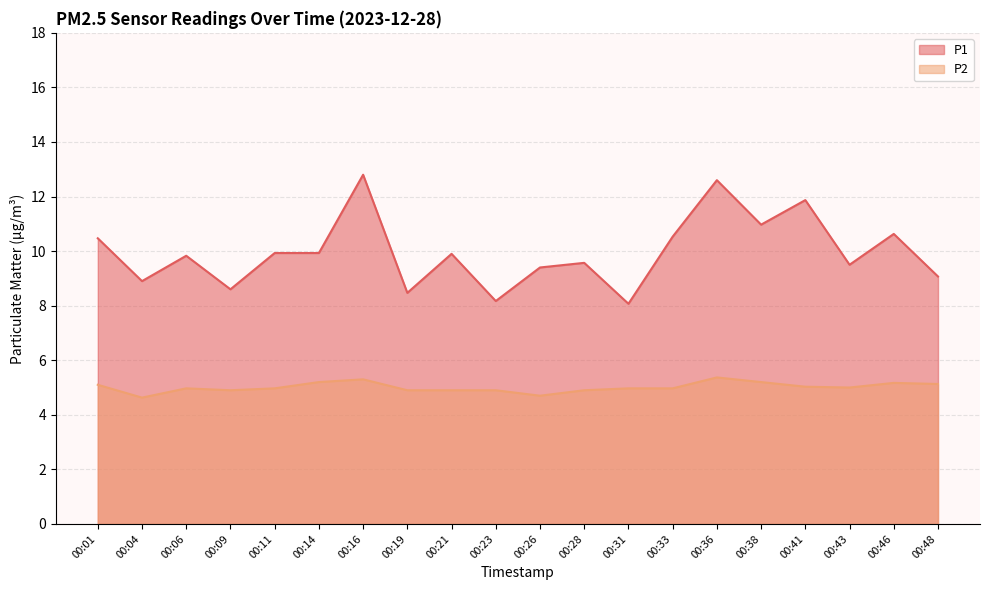

Reading left to right, list all the values displayed in this chart.

P1: 00:01=10.5	00:04=8.9	00:06=9.8	00:09=8.6	00:11=9.9	00:14=9.9	00:16=12.8	00:19=8.5	00:21=9.9	00:23=8.2	00:26=9.4	00:28=9.6	00:31=8.1	00:33=10.5	00:36=12.6	00:38=11.0	00:41=11.9	00:43=9.5	00:46=10.6	00:48=9.1
P2: 00:01=5.1	00:04=4.6	00:06=5.0	00:09=4.9	00:11=5.0	00:14=5.2	00:16=5.3	00:19=4.9	00:21=4.9	00:23=4.9	00:26=4.7	00:28=4.9	00:31=5.0	00:33=5.0	00:36=5.4	00:38=5.2	00:41=5.0	00:43=5.0	00:46=5.2	00:48=5.1